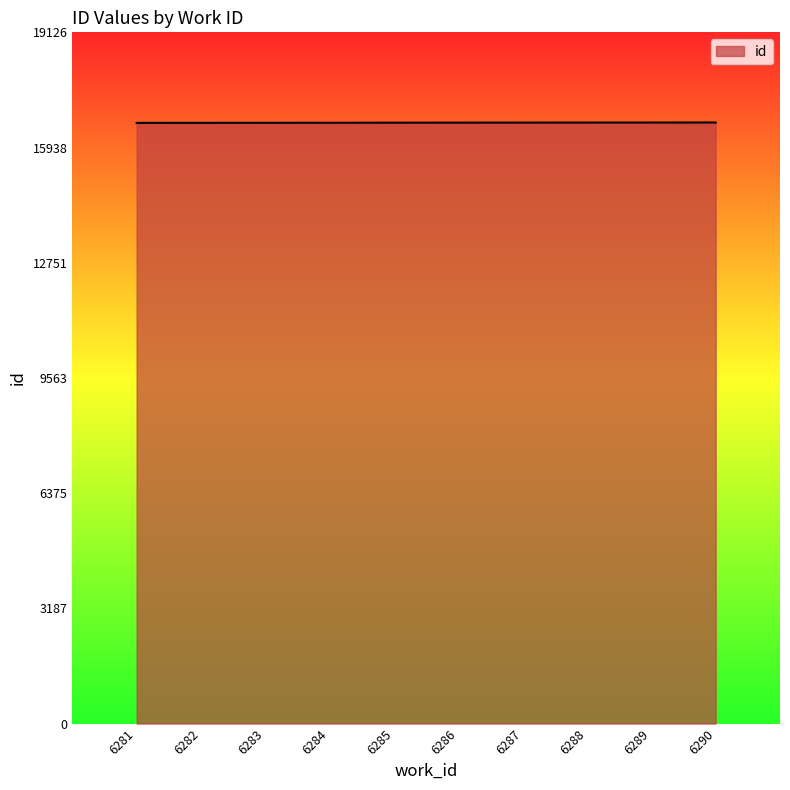

What is the smallest value displayed?

16622